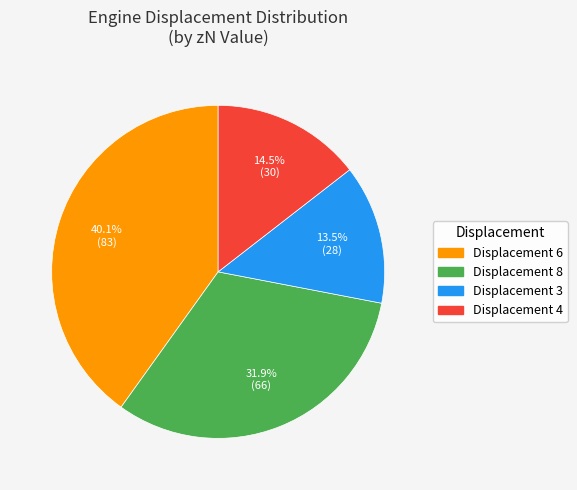

Rank the categories by value from lowest to highest.

Displacement 3, Displacement 4, Displacement 8, Displacement 6